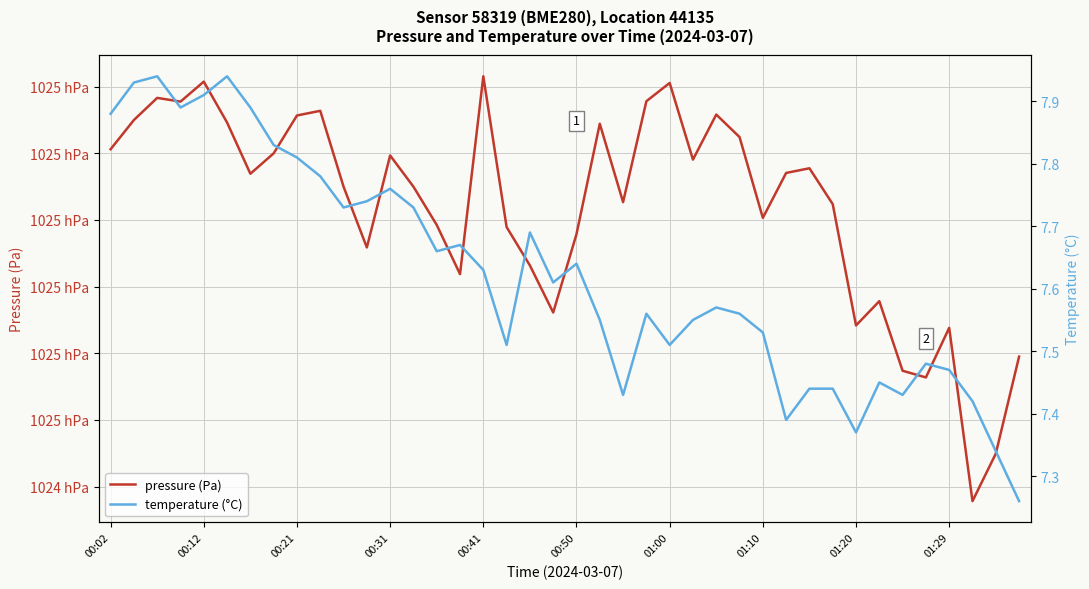

True or false: temperature (°C) and pressure (Pa) cross at least once.

False